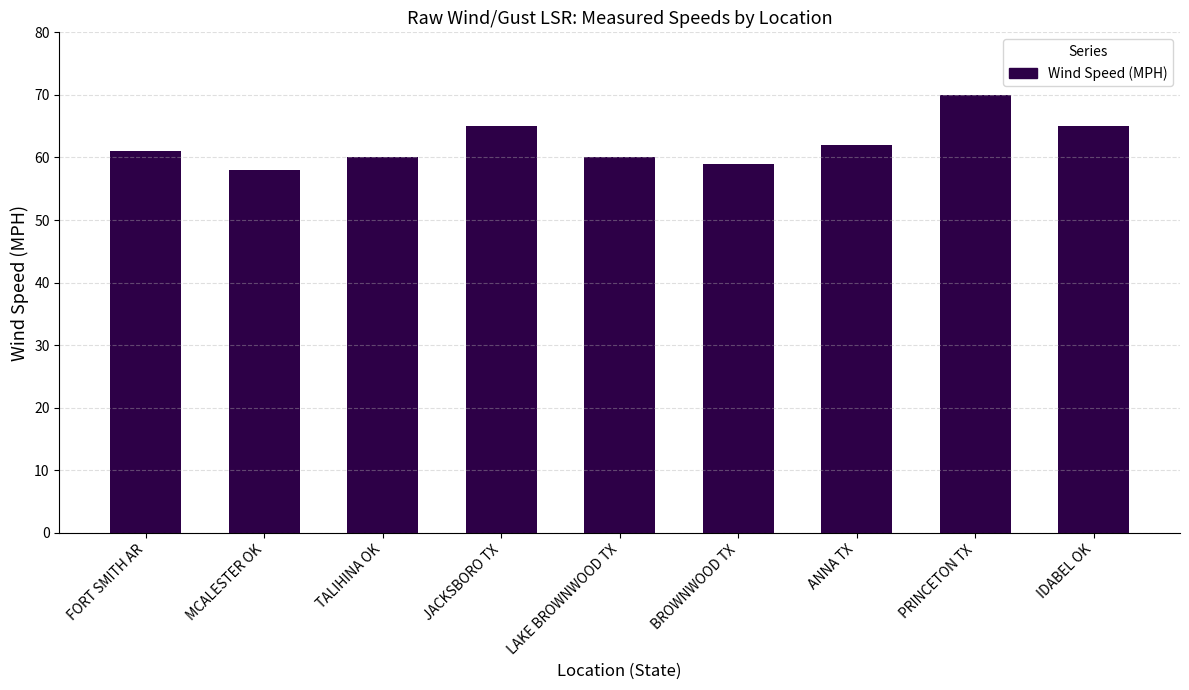

Which label corresponds to the smallest value in the chart?

MCALESTER OK